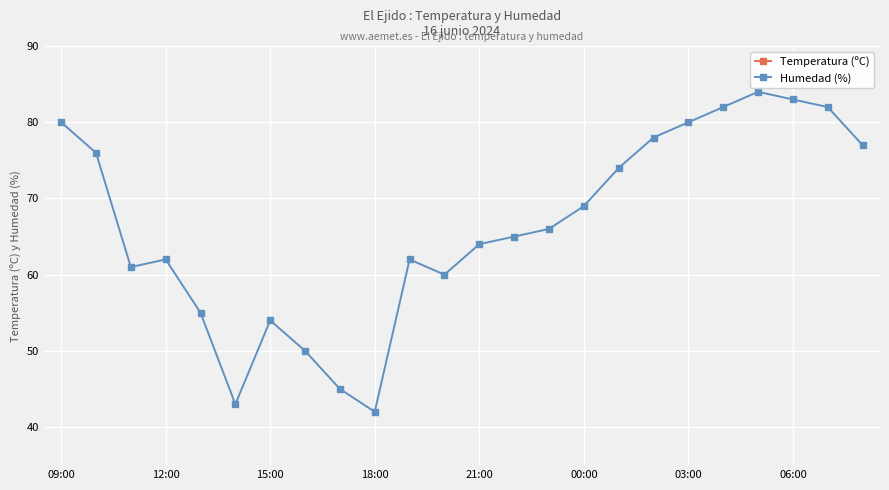

True or false: Humedad (%) and Temperatura (ºC) intersect in this chart.

False